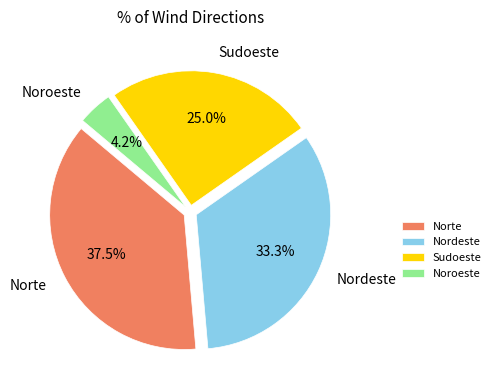

Does any single category account for the majority?

No